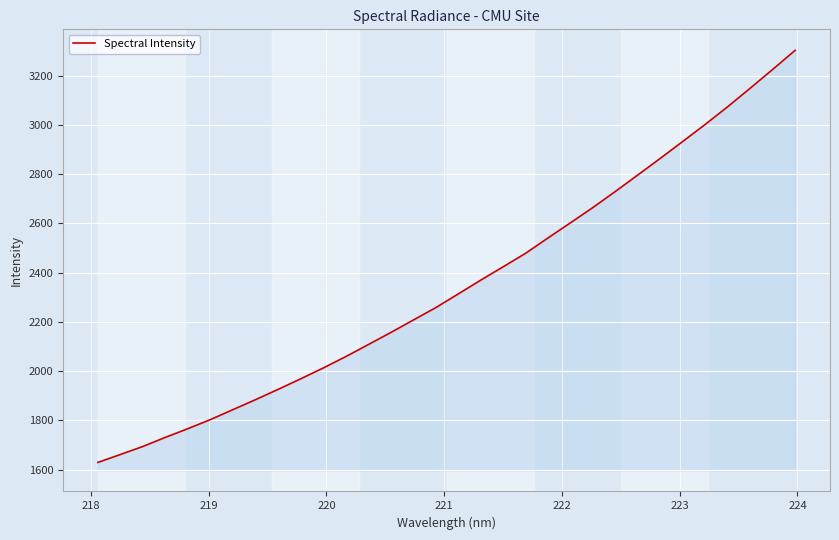

What is the maximum value shown in the chart?

3302.2